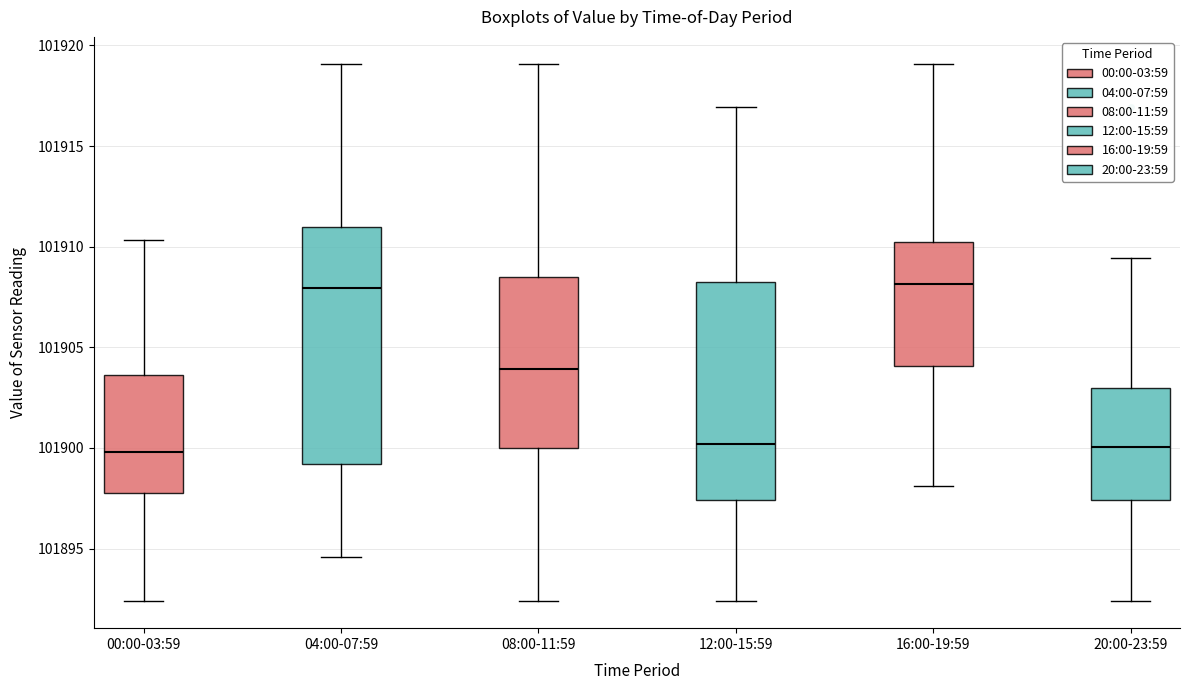

Where does the lower whisker of the box for 08:00-11:59 end on the y-axis? The values are not printed on the chart, so give them approximately, as read against the axis.

101892.5